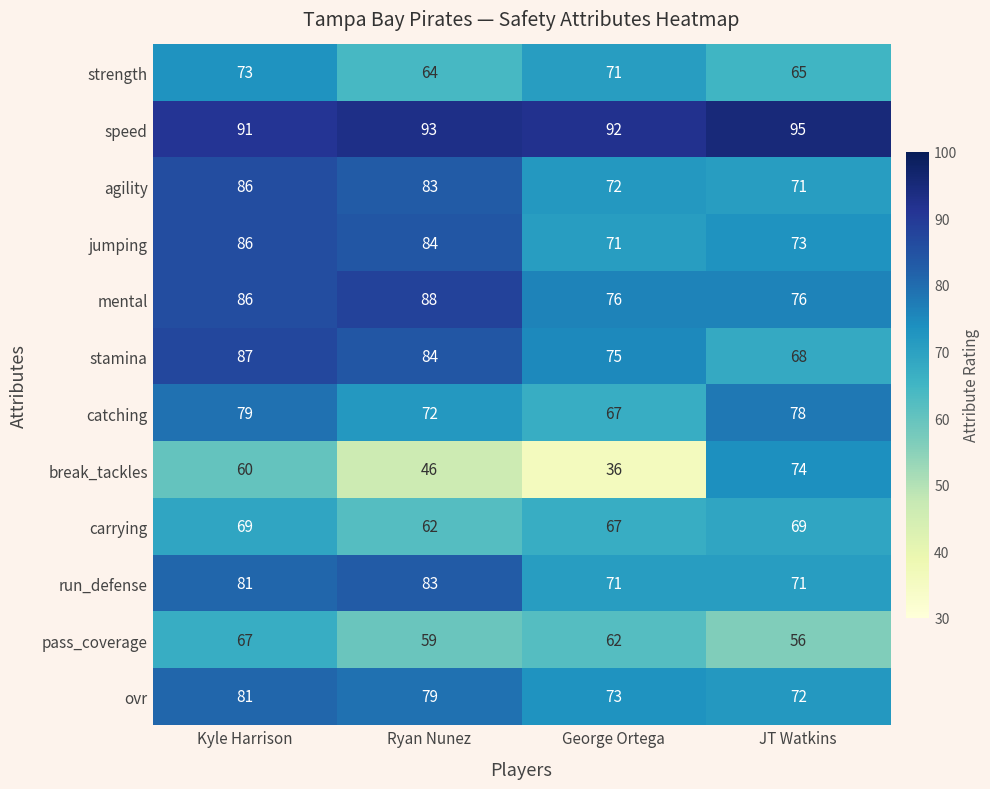

How many values in the pass_coverage series are below 62?

2